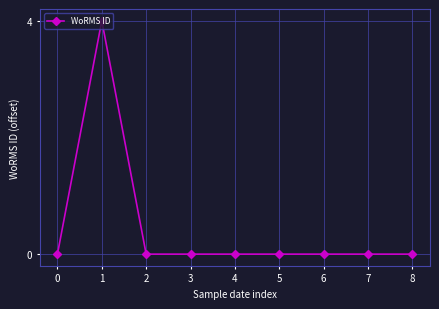

Reading left to right, what are all the values shown in this chart?

0=0	1=4	2=0	3=0	4=0	5=0	6=0	7=0	8=0